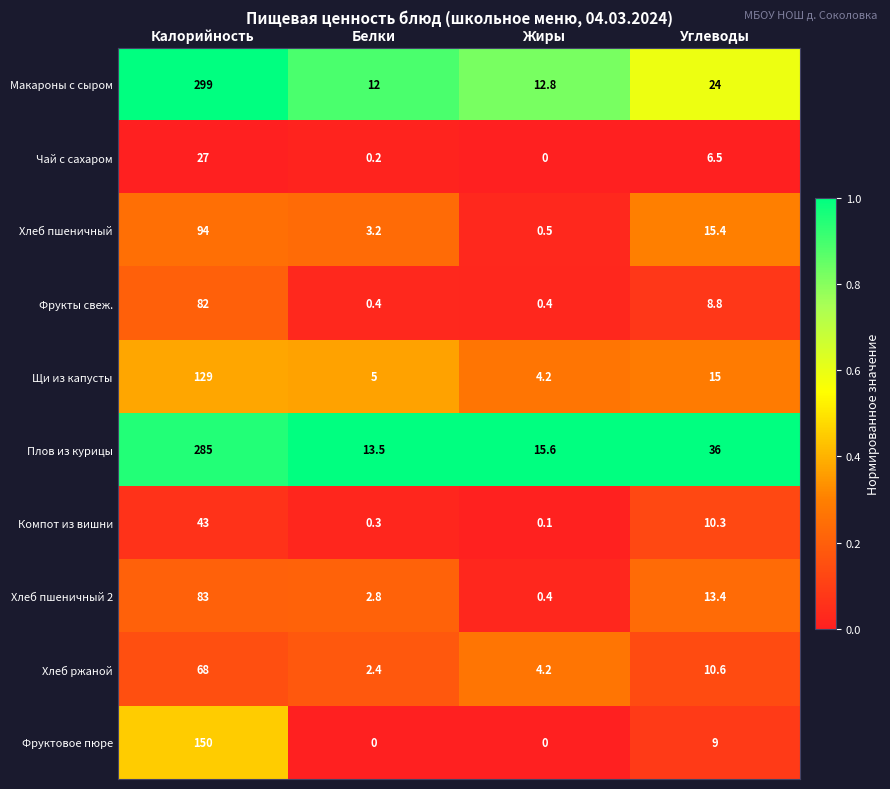

What is the maximum value shown in the chart?

299.0